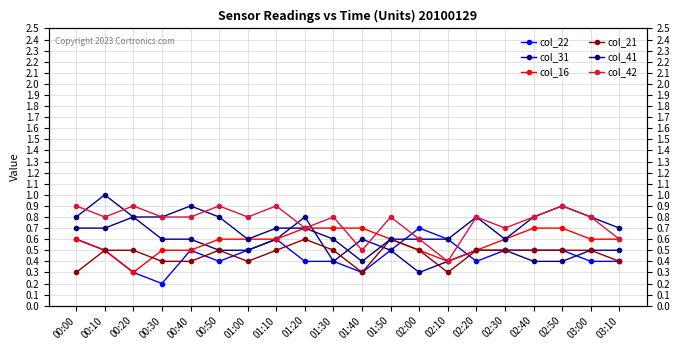

After their last crossing, which series has the higher values: col_16 or col_42?

col_42